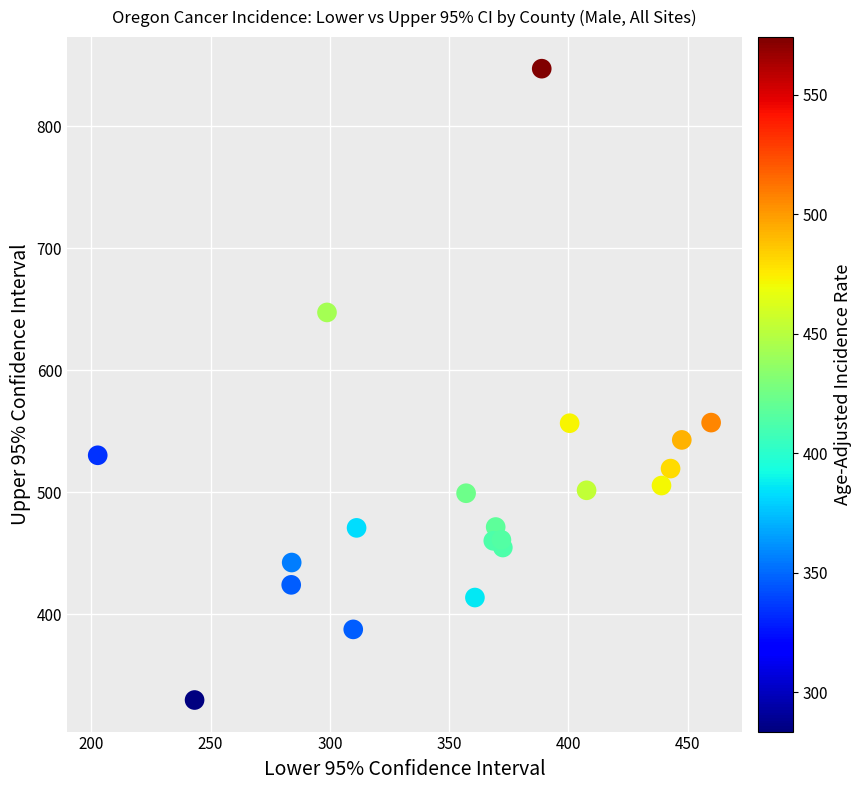

What is the range of Y values (max minus min)?

517.5